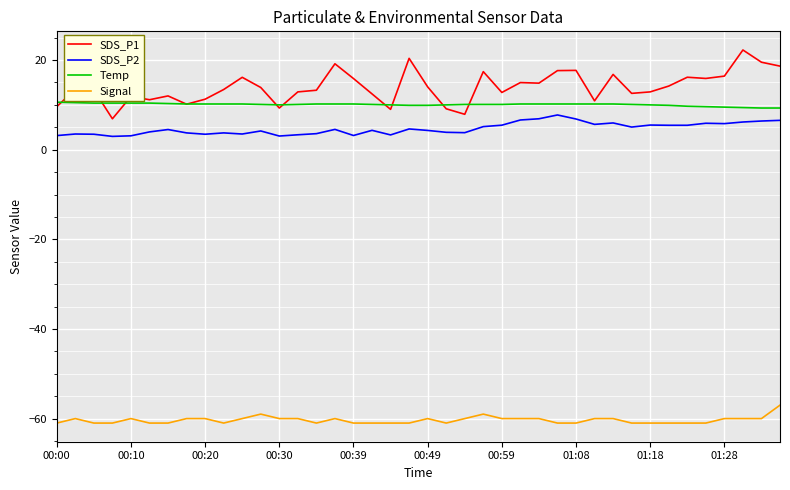

What is the difference between the maximum and second lowest values in the SDS_P2 series?

4.7